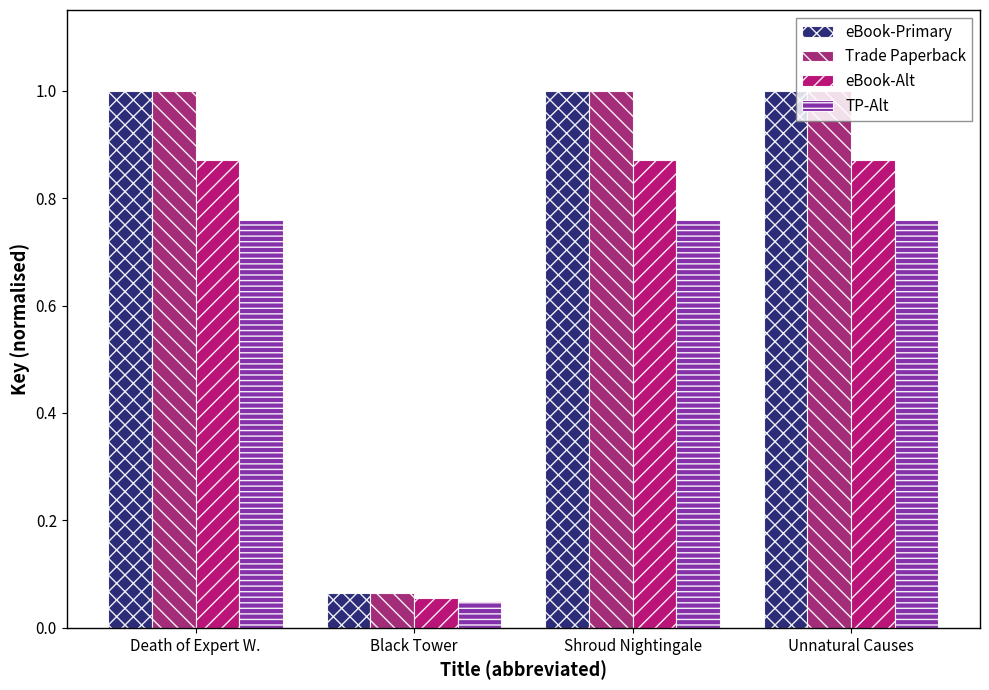

How many bars are there in total?

16